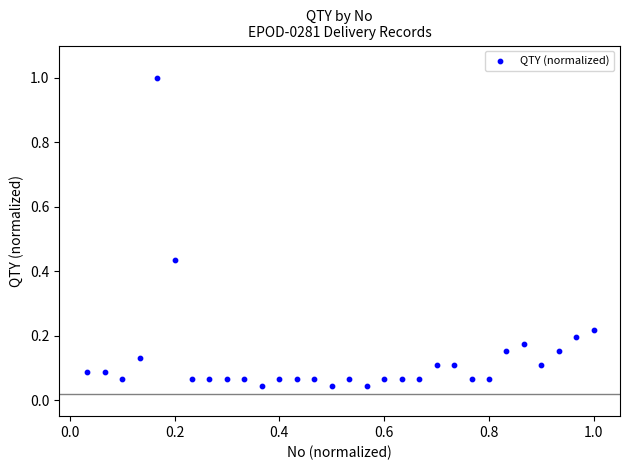

What is the range of Y values (max minus min)?

1.0